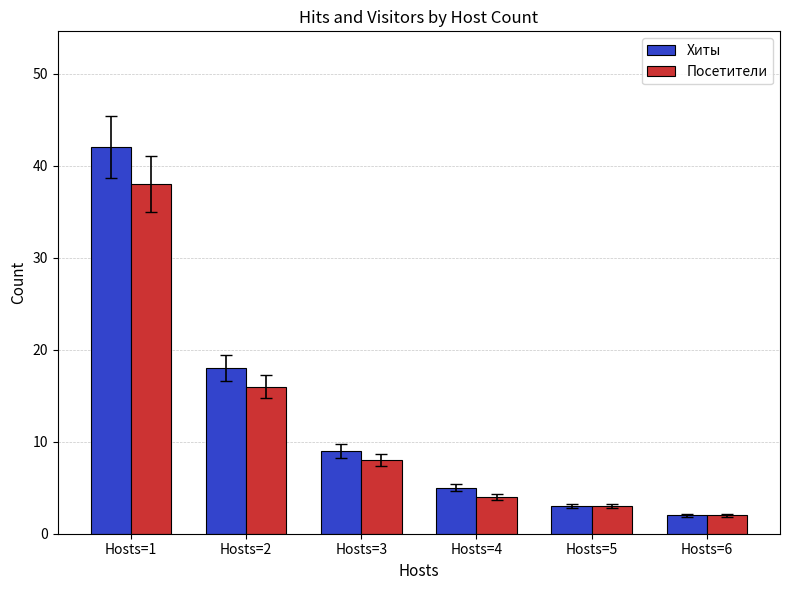

How many data points does each series have?

6